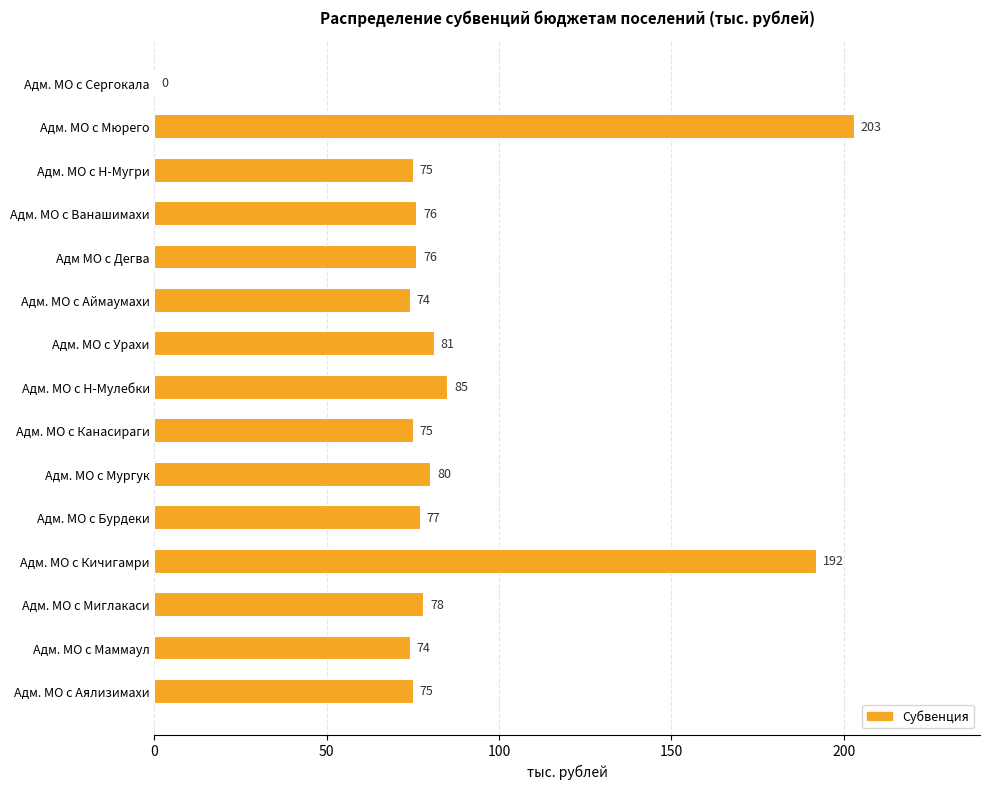

The value at Адм. МО с Аймаумахи is 74. True or false?

True